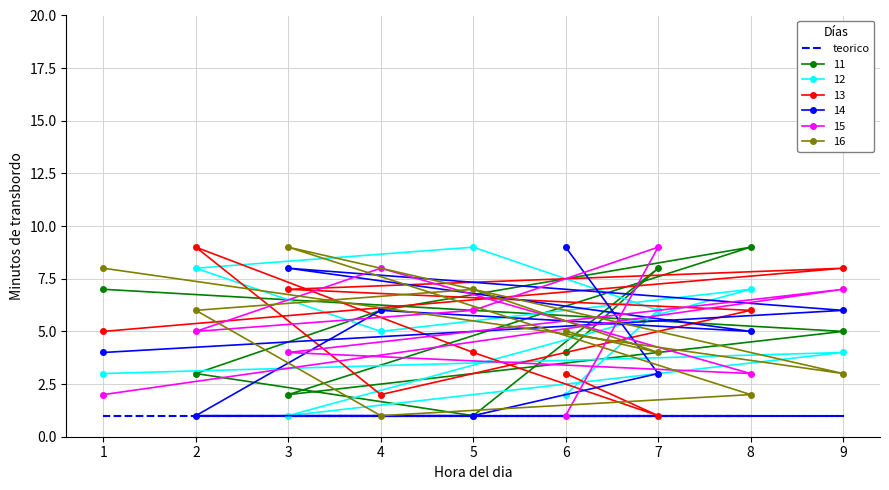

What is the difference between the maximum and minimum values in the col_7 series?

8